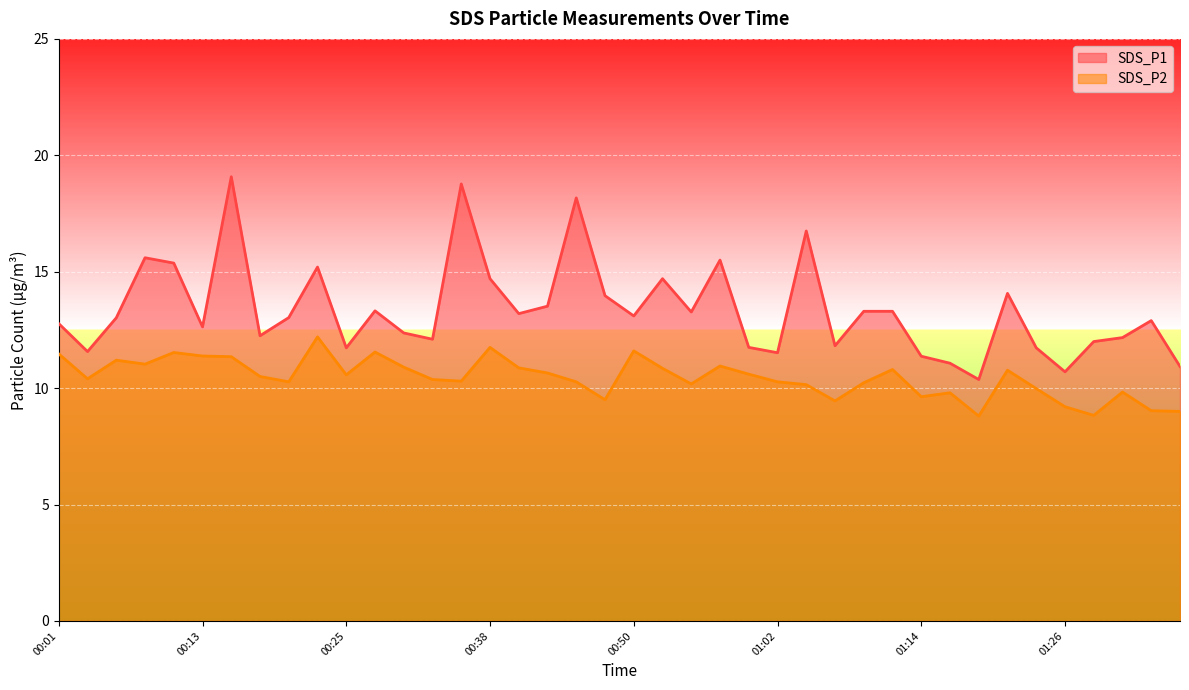

What is the average value of the SDS_P2 series?

10.5